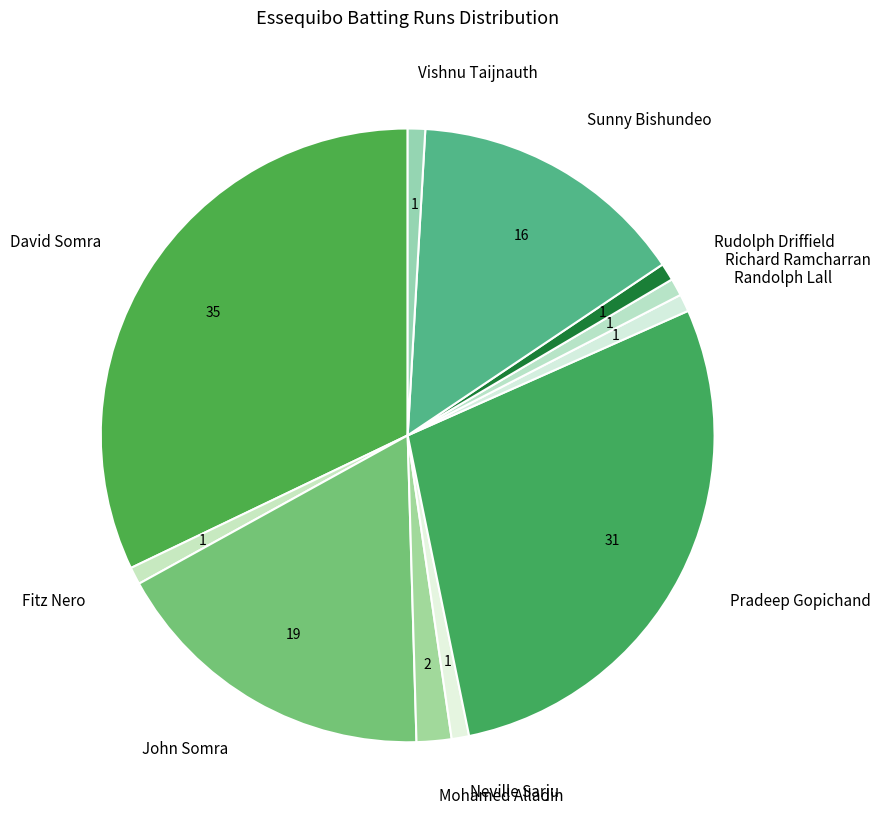

How many segments does this pie chart have?

11